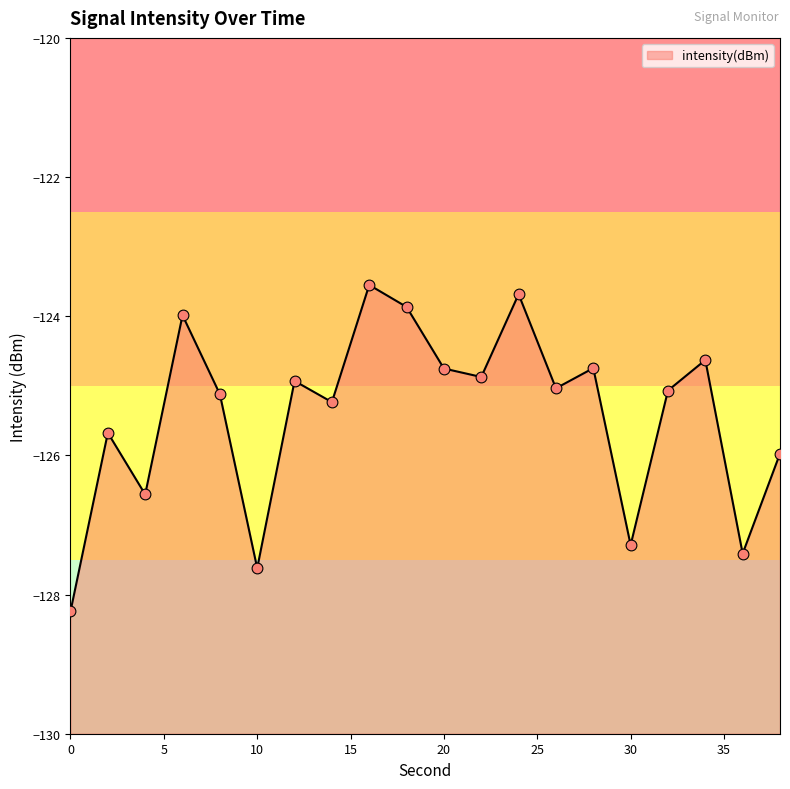

What is the change in value from 0 to 34?

+3.6